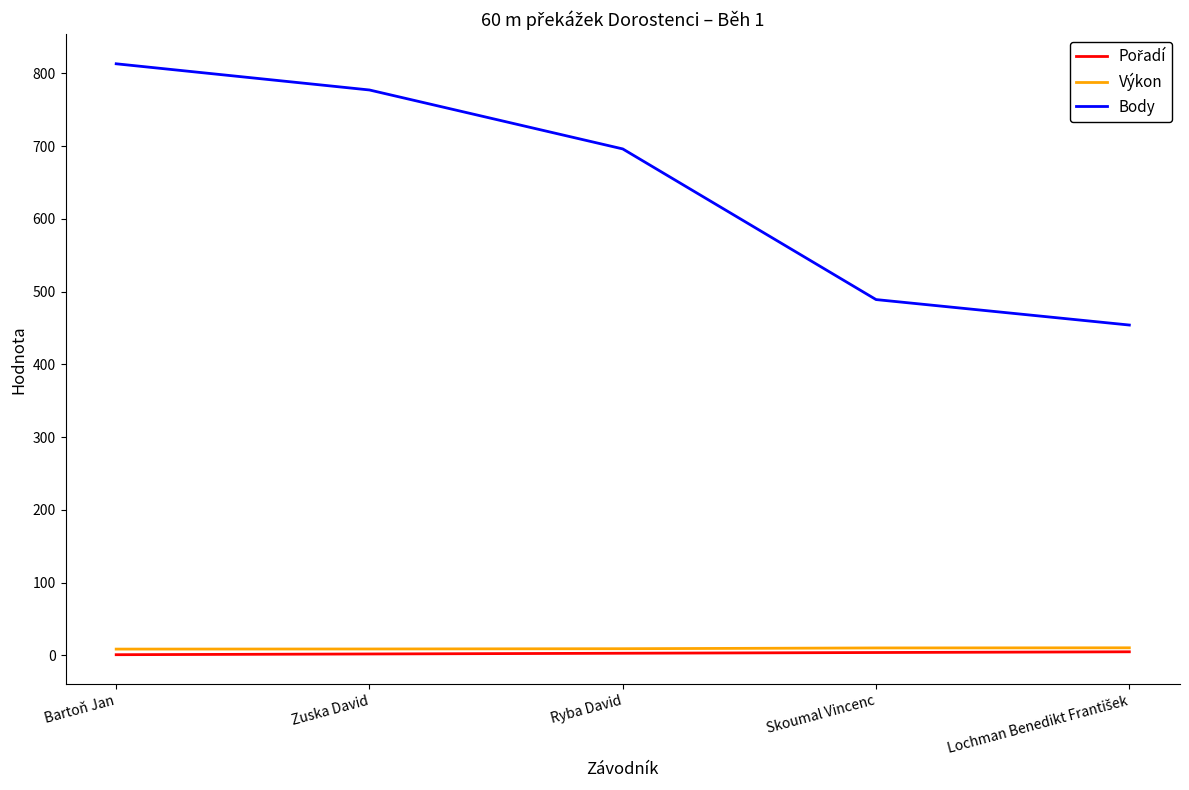

What is the maximum value for Body?

813.0